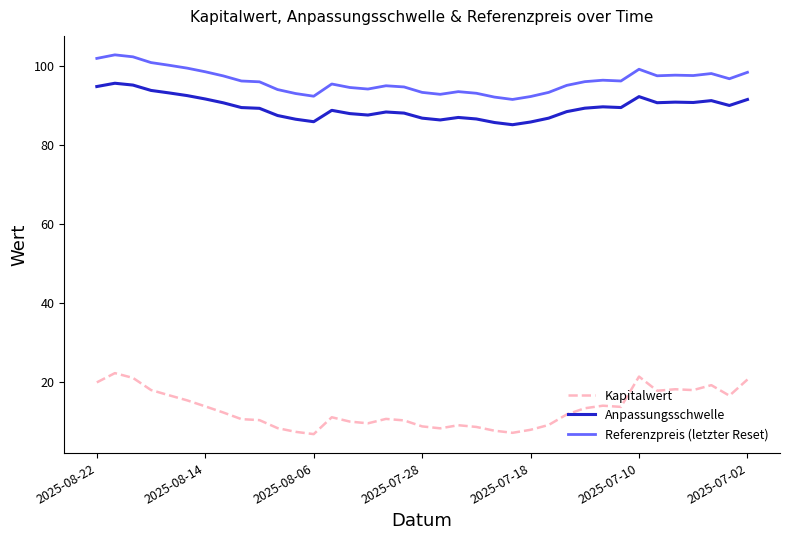

Which series has the largest range (max minus min)?

Kapitalwert